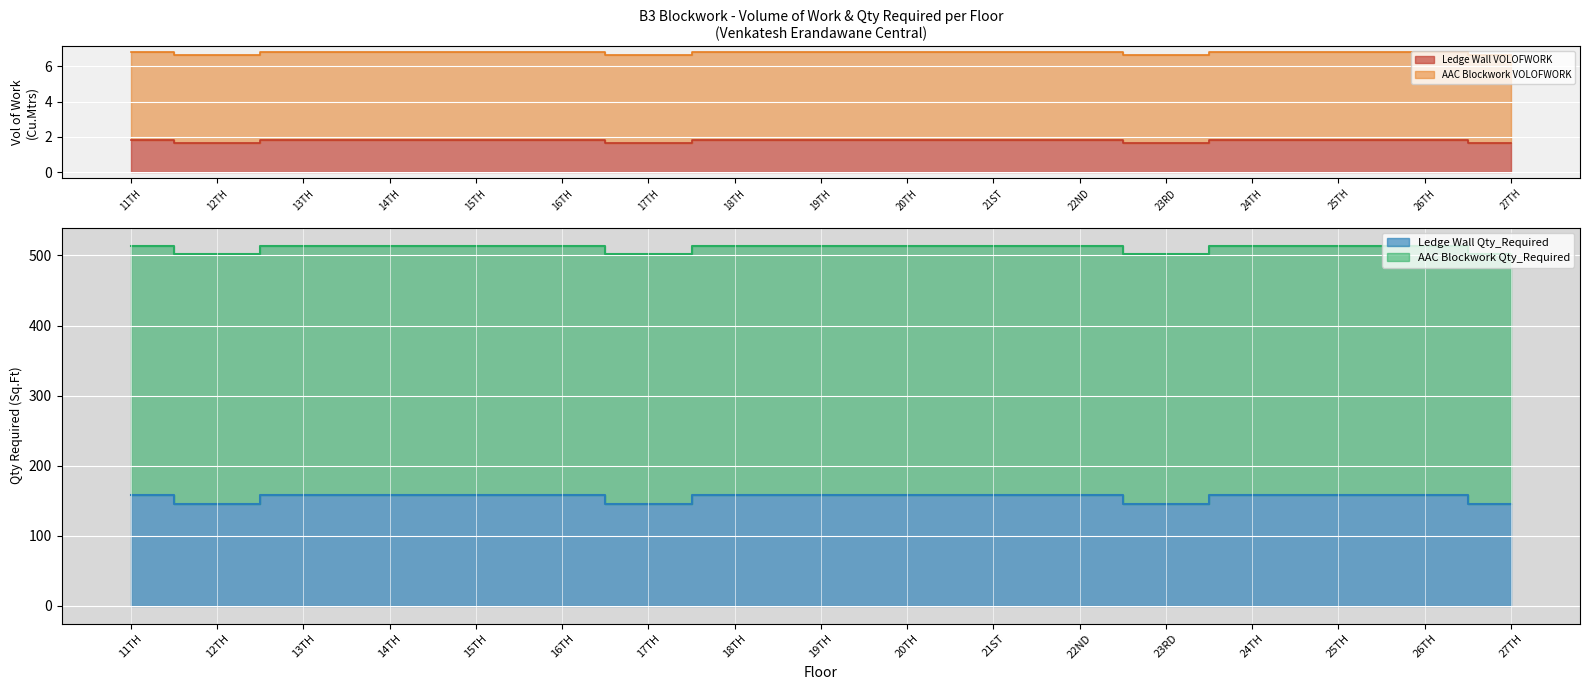

What is the label of the 13th point from the right?

15TH